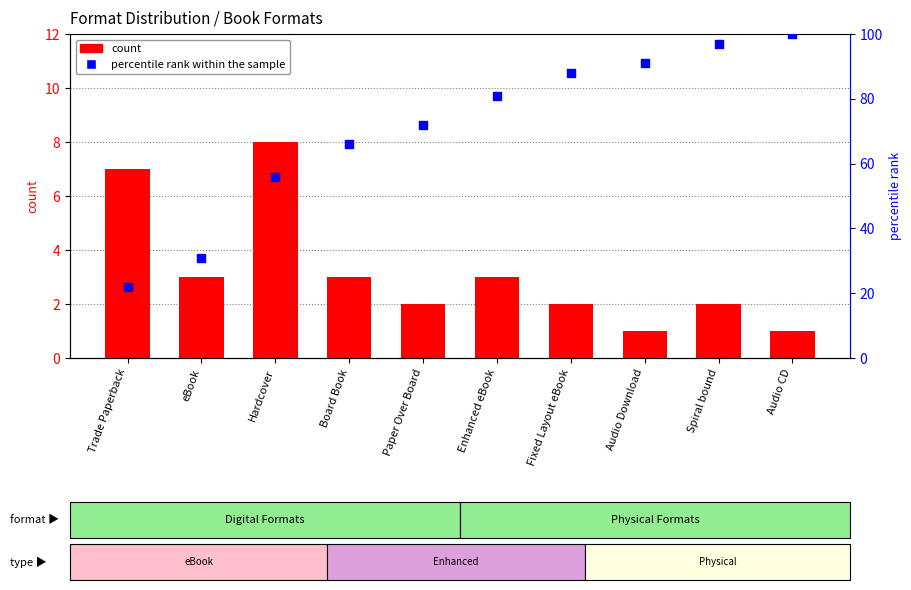

At how many categories does at least one series exceed 52?

8